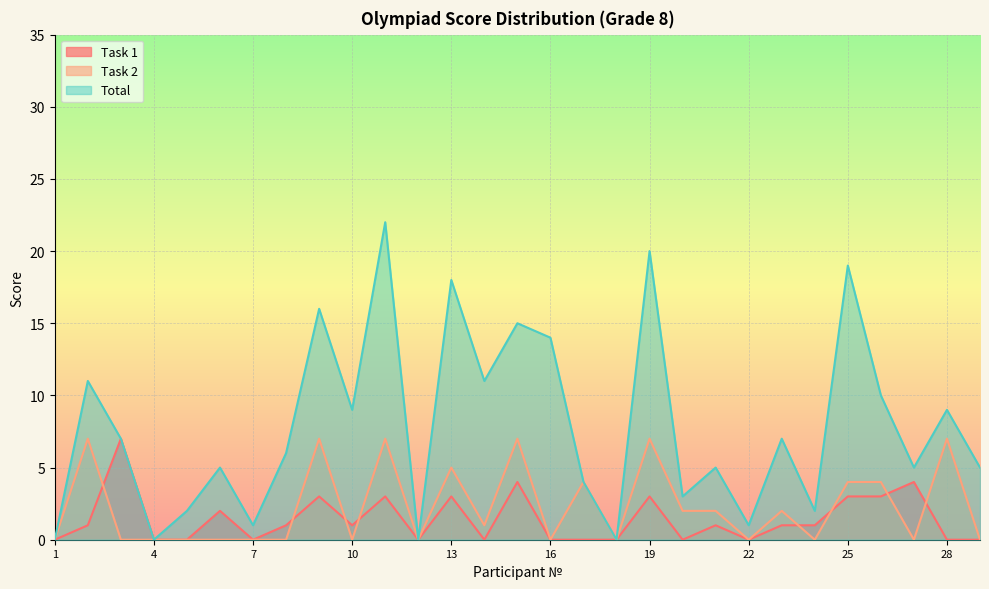

What is the difference between the Task 2 values at 10 and 25?

4